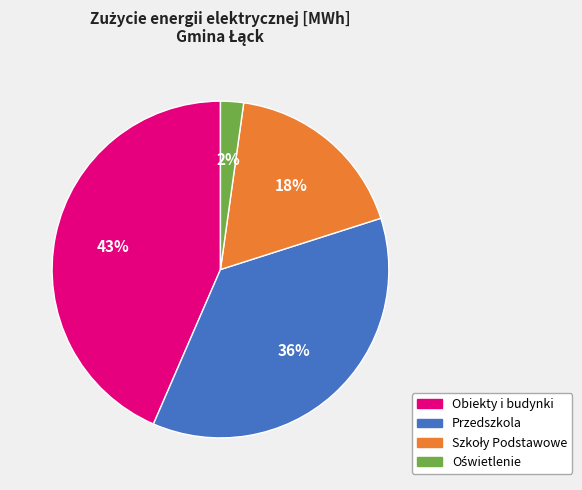

To the nearest percent, what percentage of the pie is Obiekty i budynki?

43%